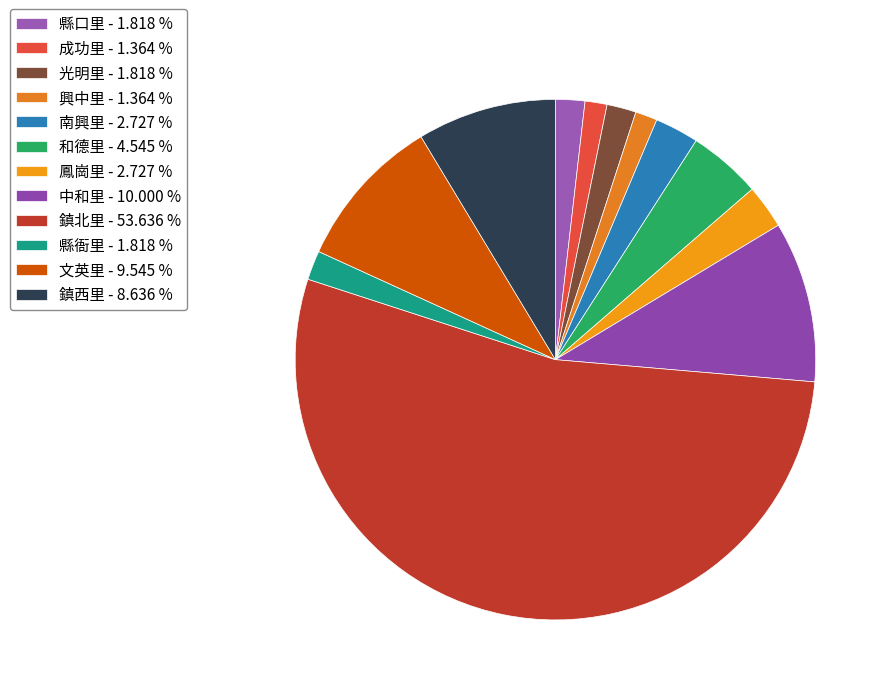

How many slices are in this pie chart?

12